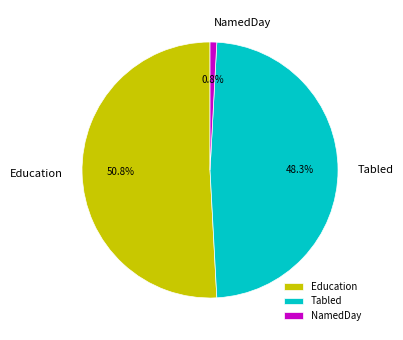

What portion of the pie excludes NamedDay?

99.2%